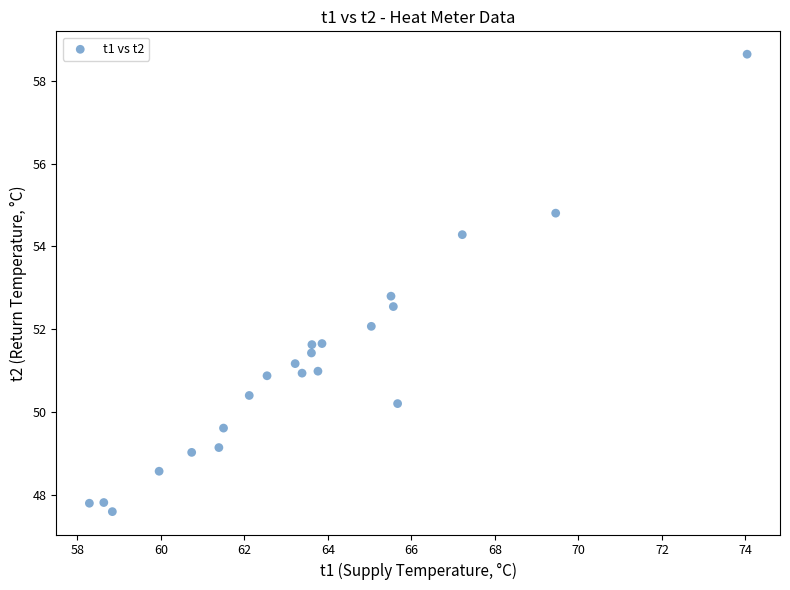

What Y value in the scatter plot is closest to 53?

52.8